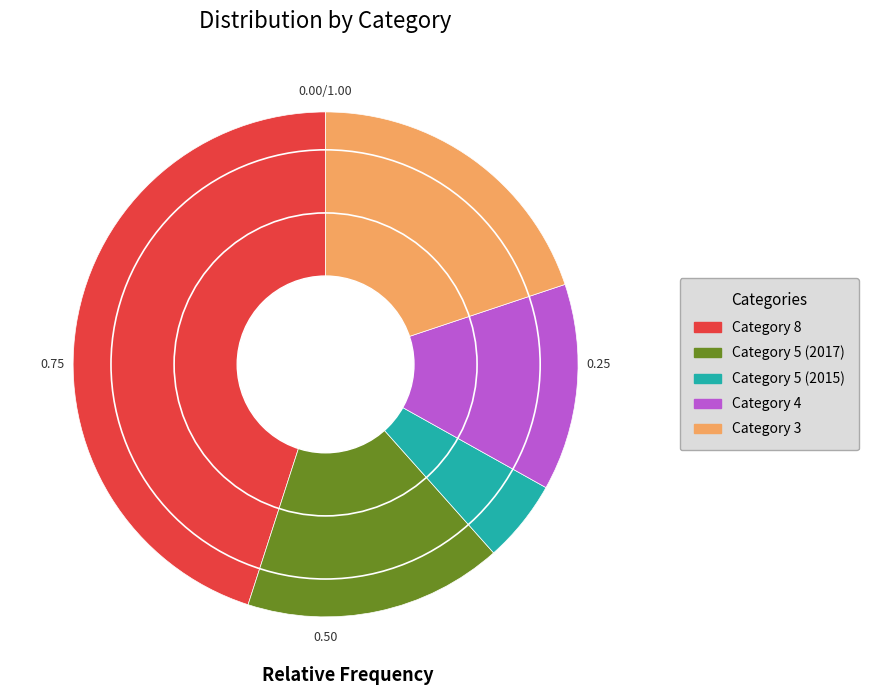

Is there a majority slice in this chart?

No